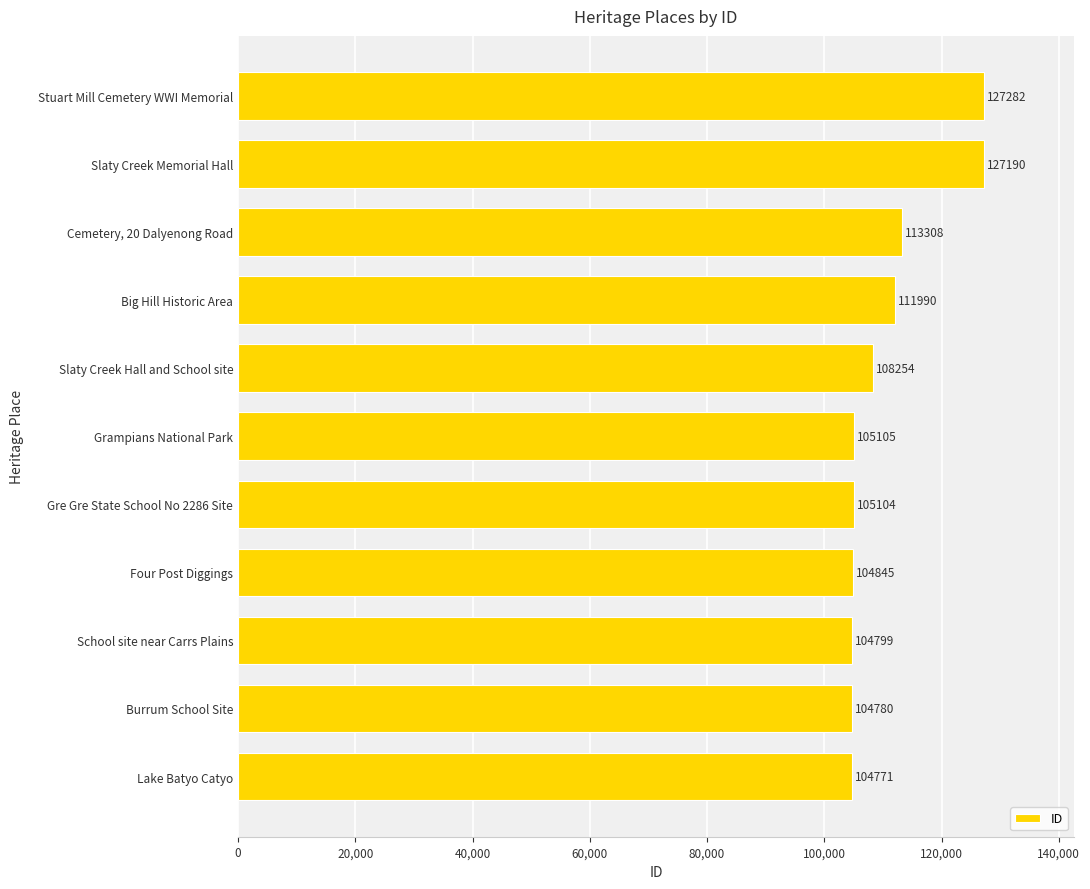

What is the change in value from Big Hill Historic Area to Four Post Diggings?

-7145